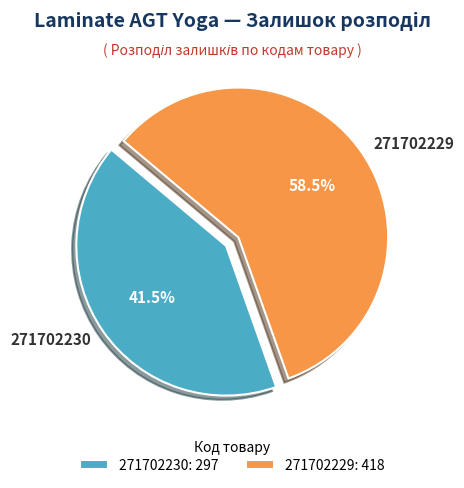

Approximately how many times larger is the value at 271702230 compared to 271702229?

0.7